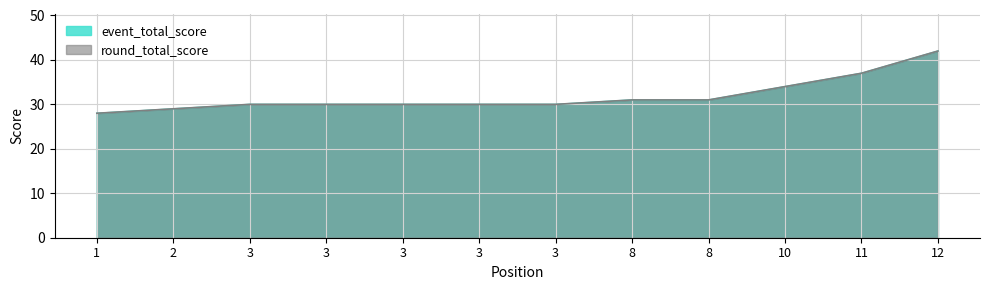

At which category is the sum across all series the highest?

12